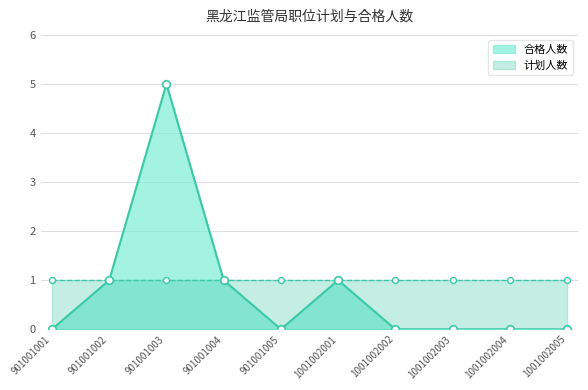

What is the change in value from 901001003 to 1001002002?

-5